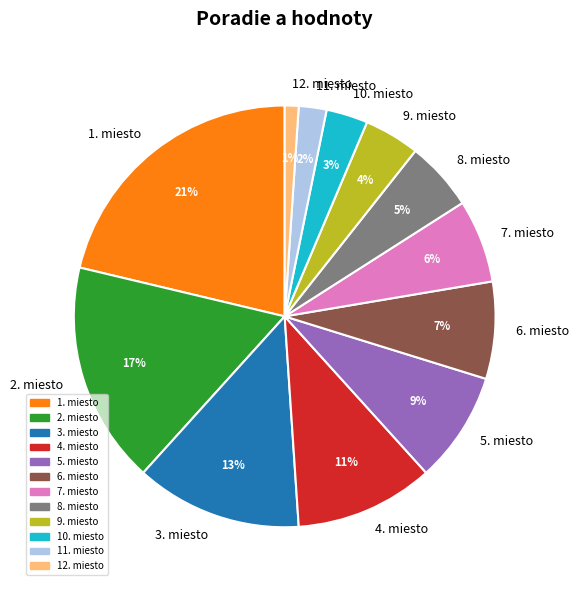

Which has a higher value, 3. miesto or 6. miesto?

3. miesto